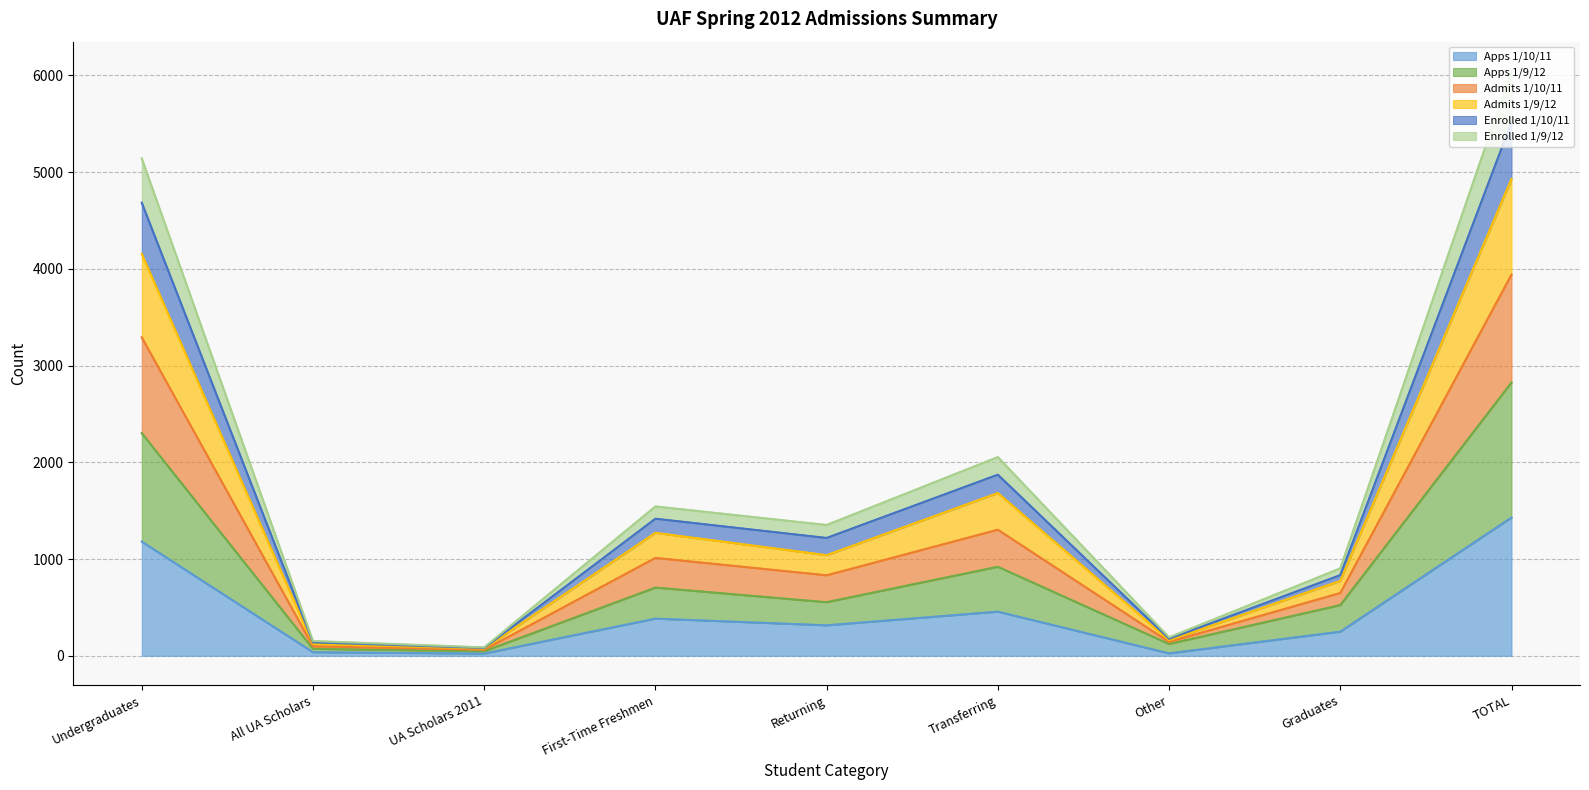

At which category is the sum across all series the highest?

TOTAL